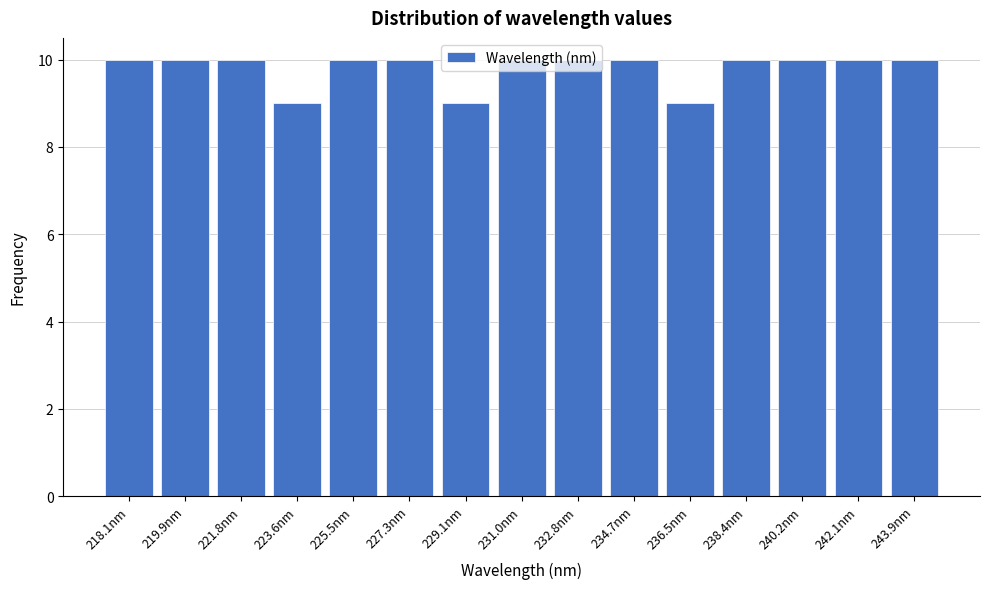

What is the average value?

10